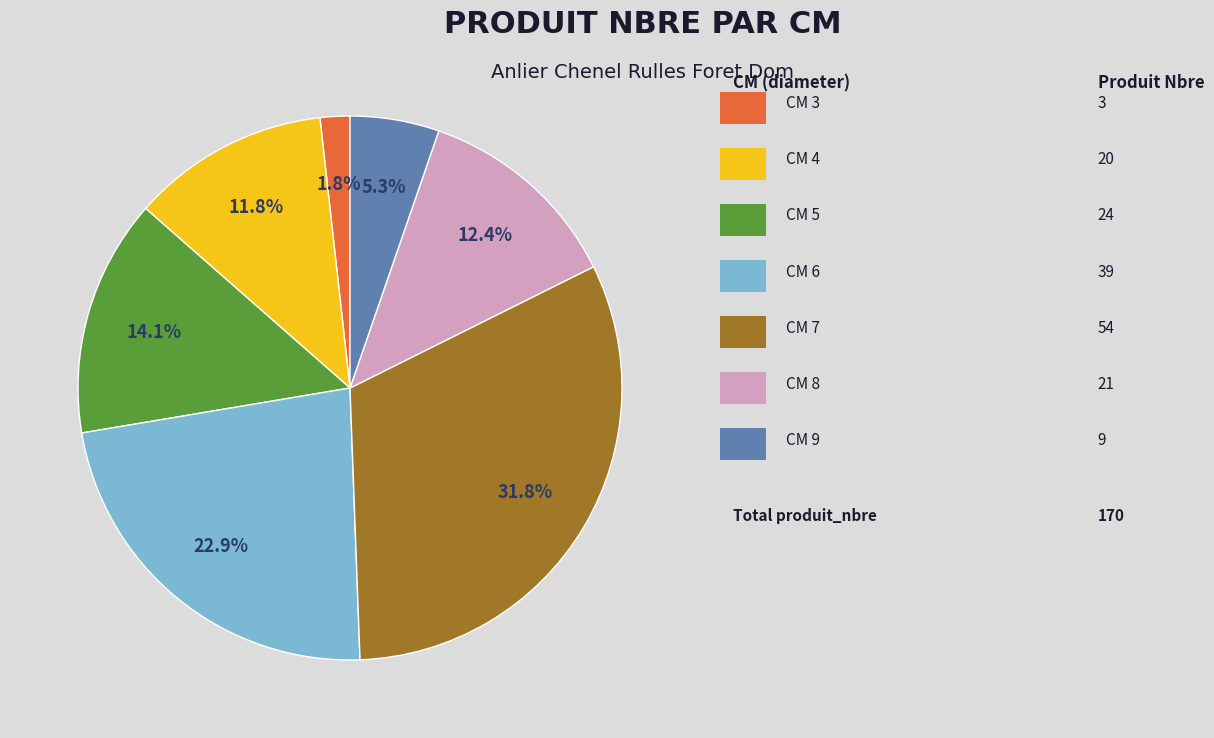

Does any single category account for the majority?

No